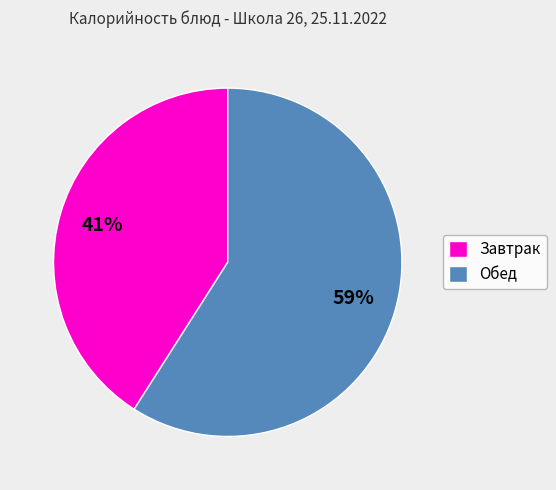

To the nearest percent, what portion does Завтрак represent?

41%